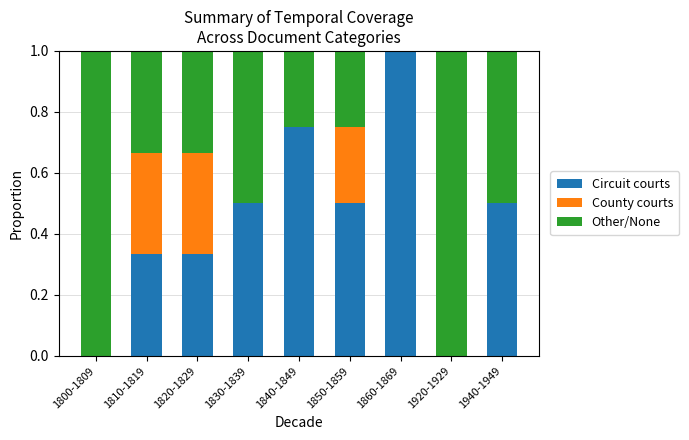

How many data points does each series have?

9